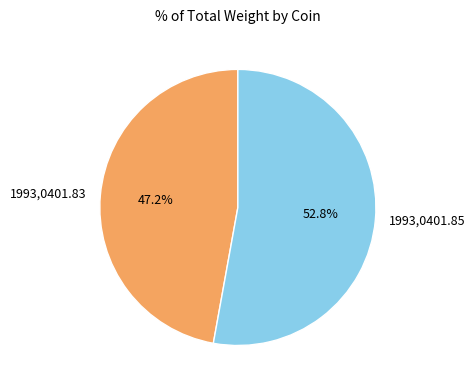

What is the ratio of the value at 1993,0401.83 to the value at 1993,0401.85?

0.9